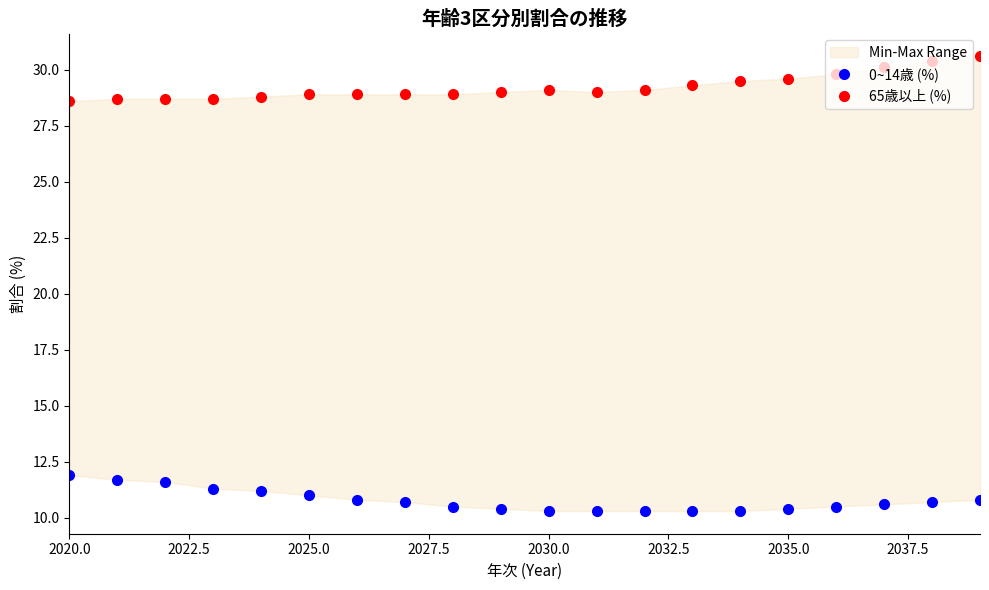

What is the value of the 0~14歳 (%) point at the 6th from the left?

11.0